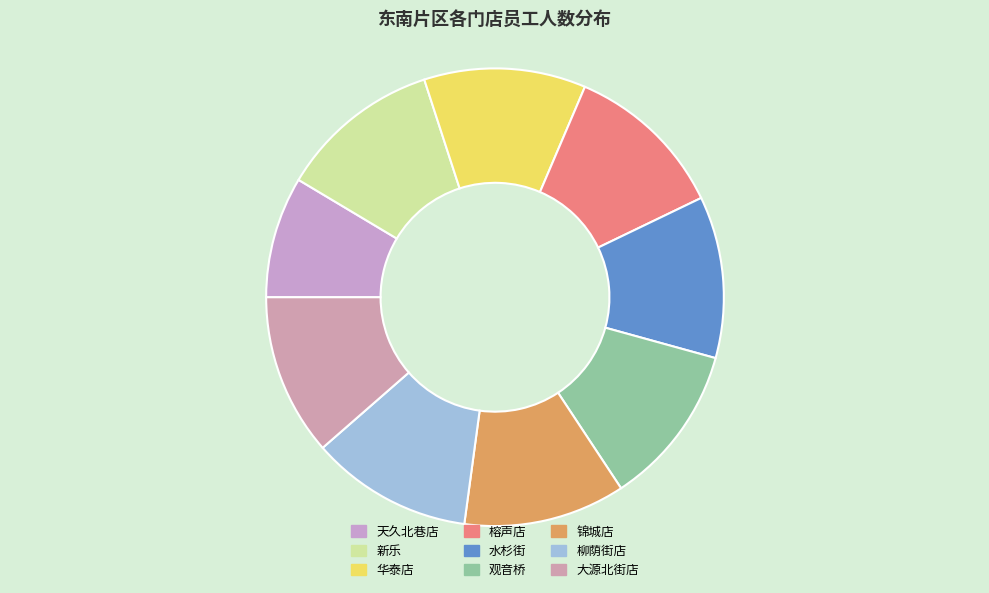

The 华泰店 slice represents 19% of the pie. True or false?

False